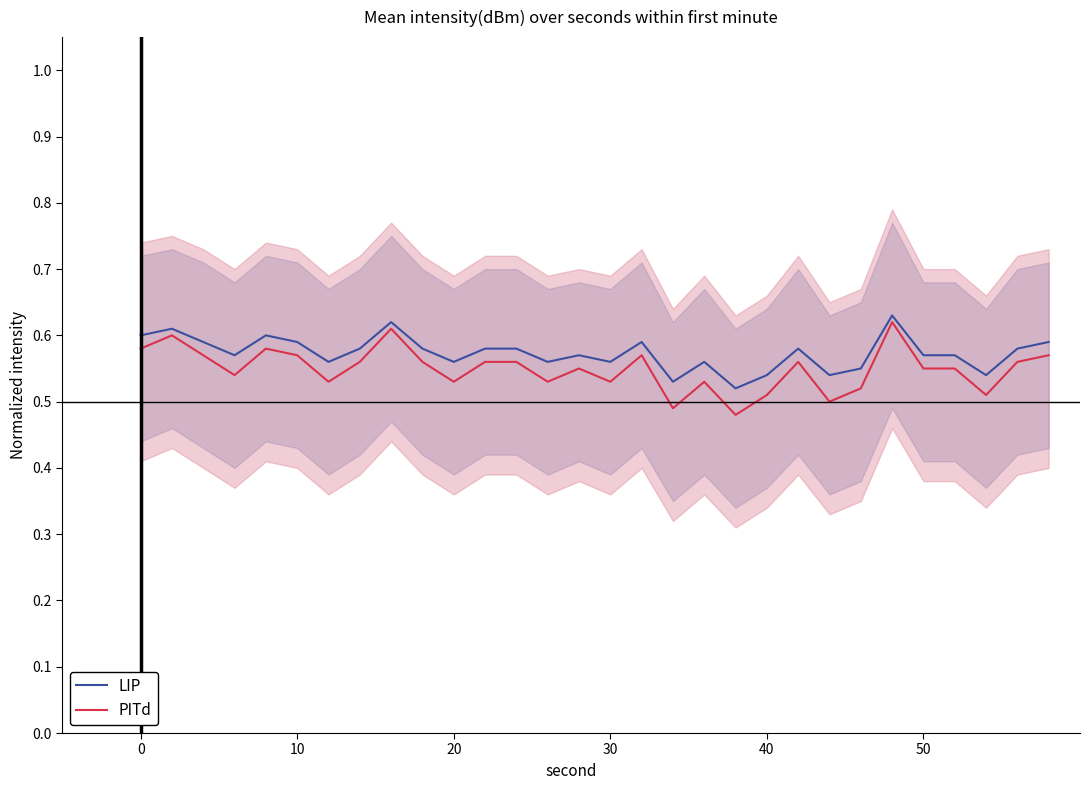

List the series in order of their peak value, highest first.

LIP, PITd